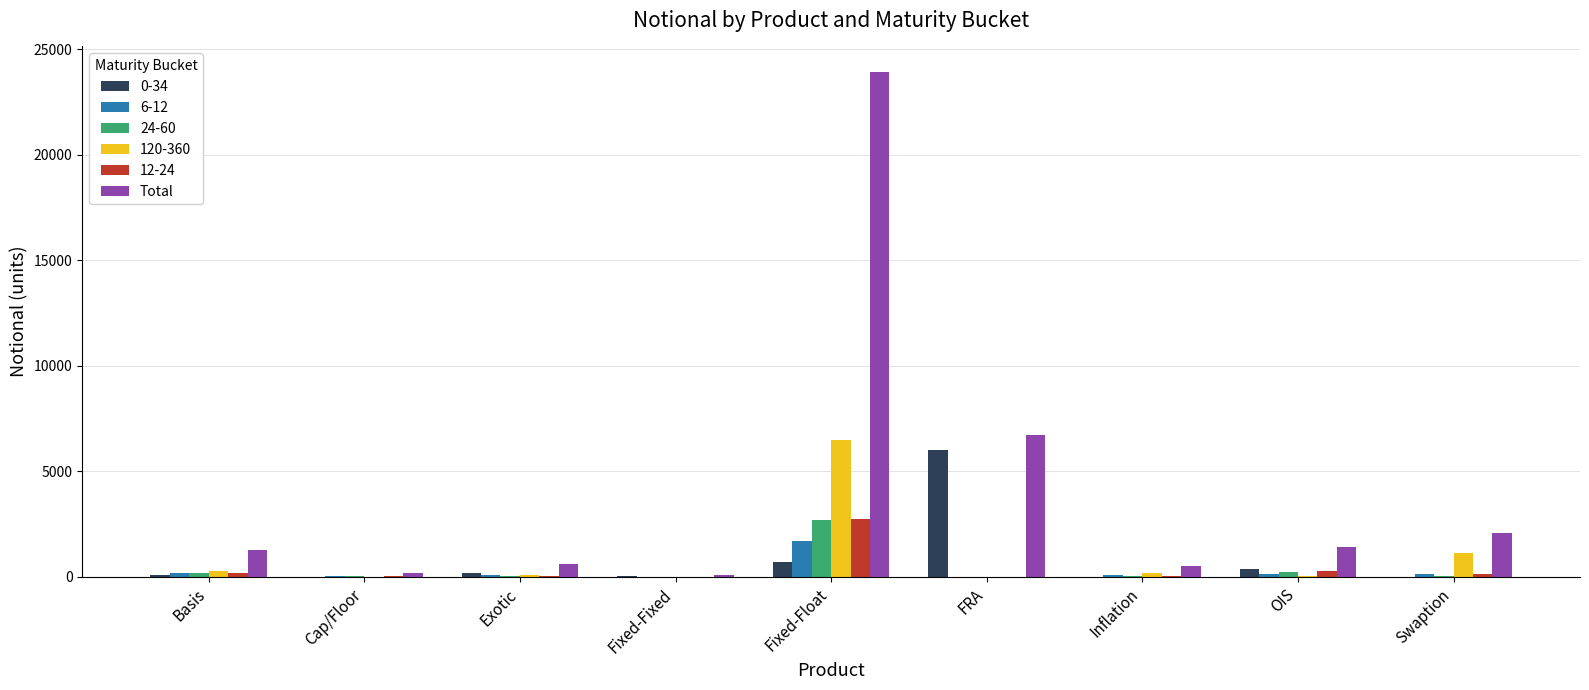

What is the maximum value shown in the chart?

23933